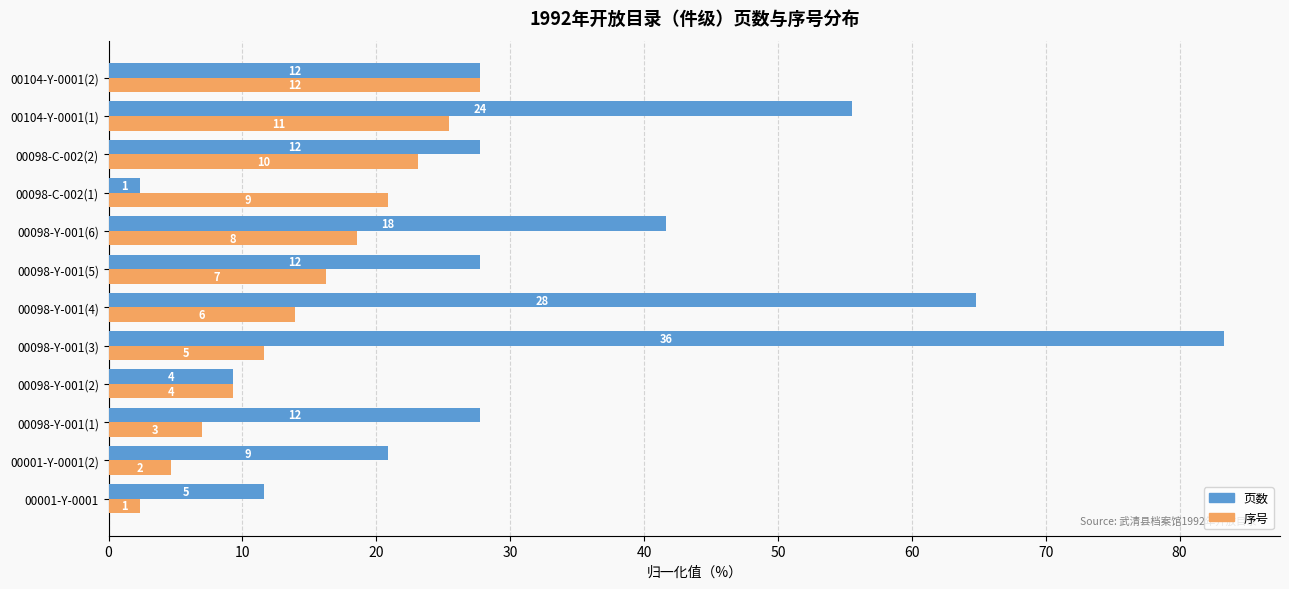

What are all the series names shown in the legend?

页数, 序号